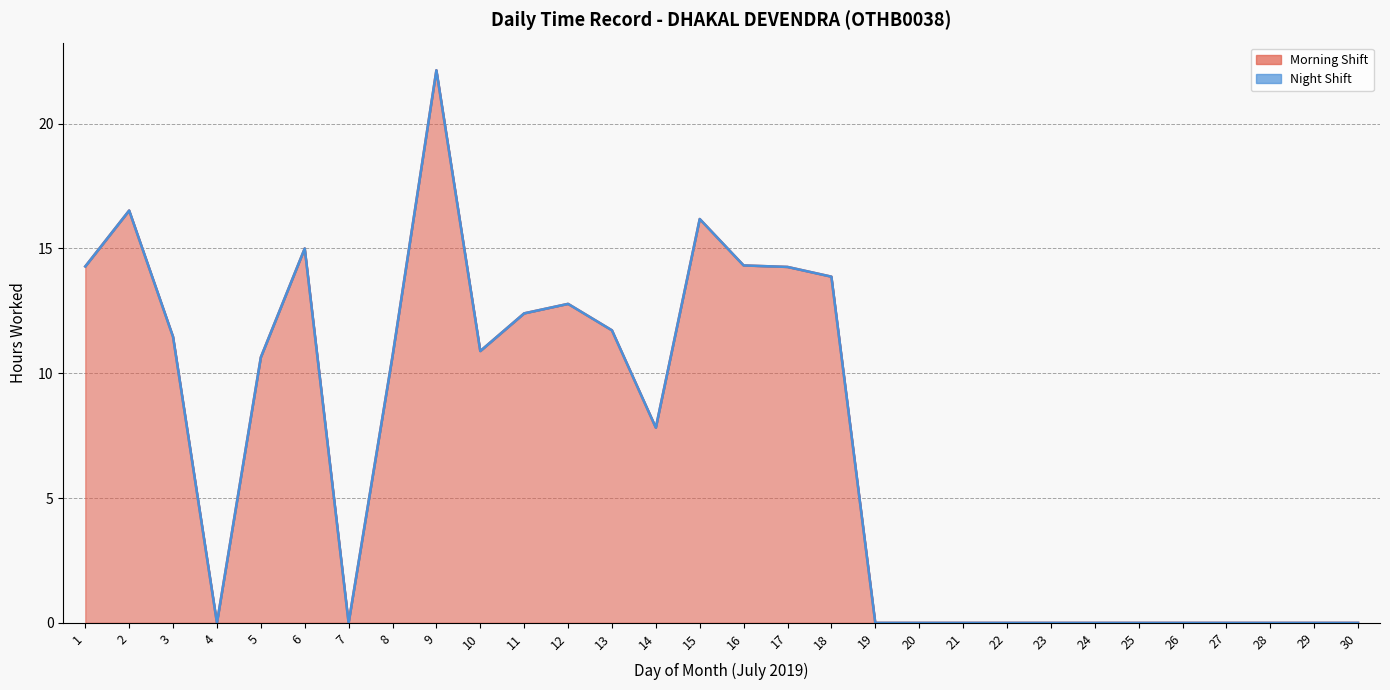

Reading left to right, extract all data points from this chart.

1=14.3	2=16.5	3=11.5	4=0.0	5=10.6	6=15.0	7=0.0	8=10.7	9=22.1	10=10.9	11=12.4	12=12.8	13=11.7	14=7.8	15=16.2	16=14.3	17=14.3	18=13.9	19=0.0	20=0.0	21=0.0	22=0.0	23=0.0	24=0.0	25=0.0	26=0.0	27=0.0	28=0.0	29=0.0	30=0.0